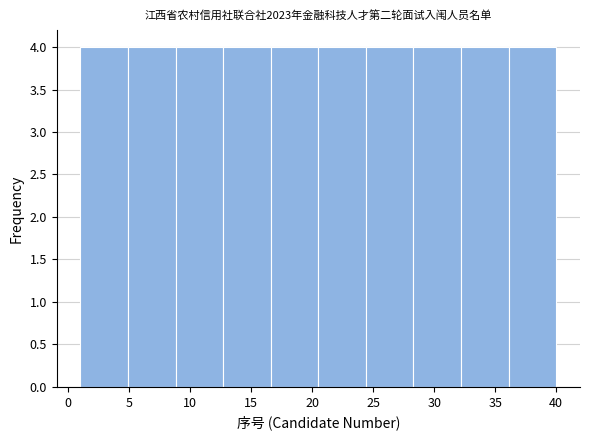

What is the height of the bar covering 12.7 to 16.6 on the x-axis? Neither the bar edges nor the heights are printed on the chart, so give them approximately, as read against the axes.

4